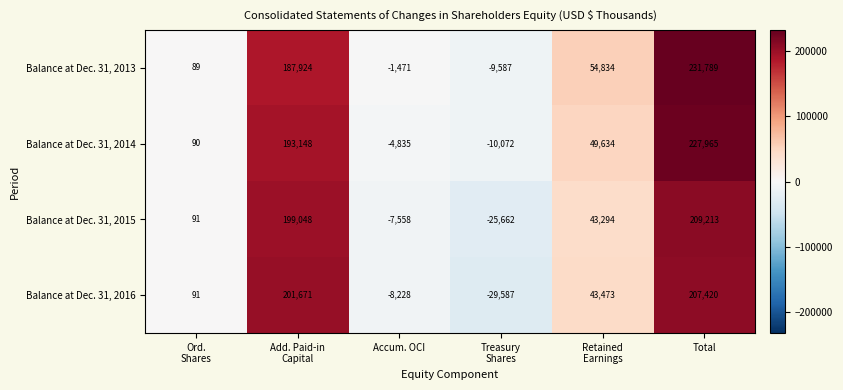

What is the greatest value displayed?

231789